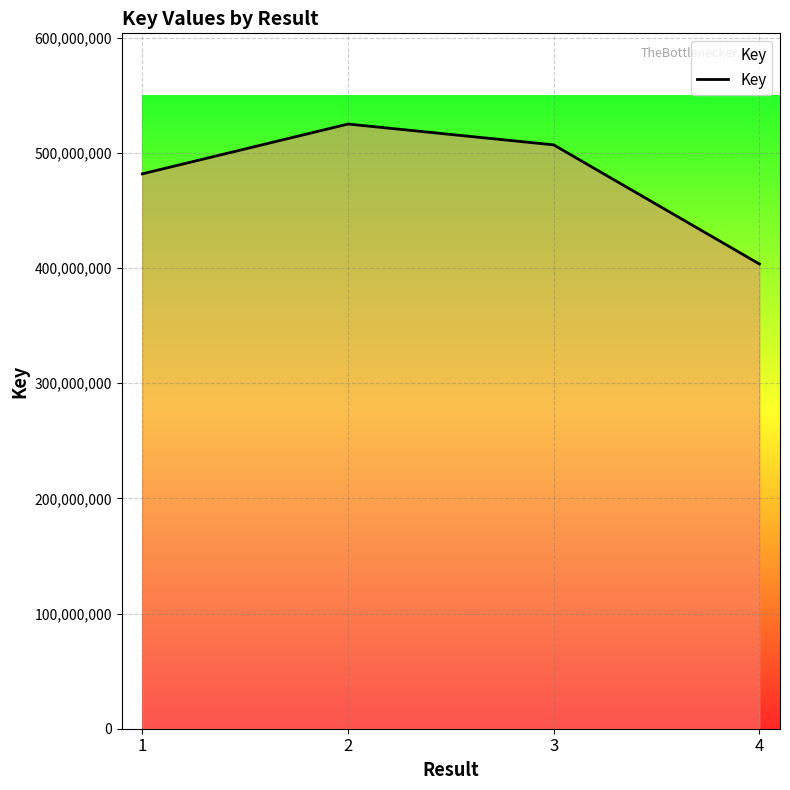

What is the average value?

479322247